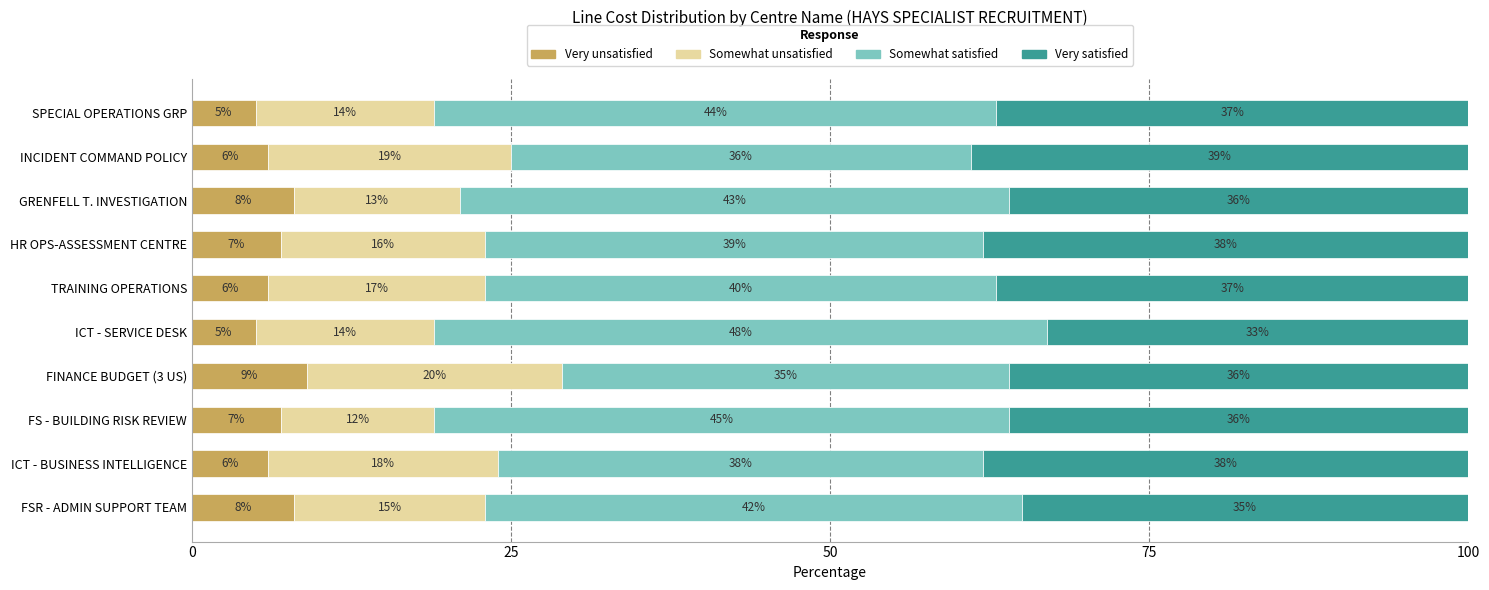

What is the total value across all series at ICT - SERVICE DESK?

100.0